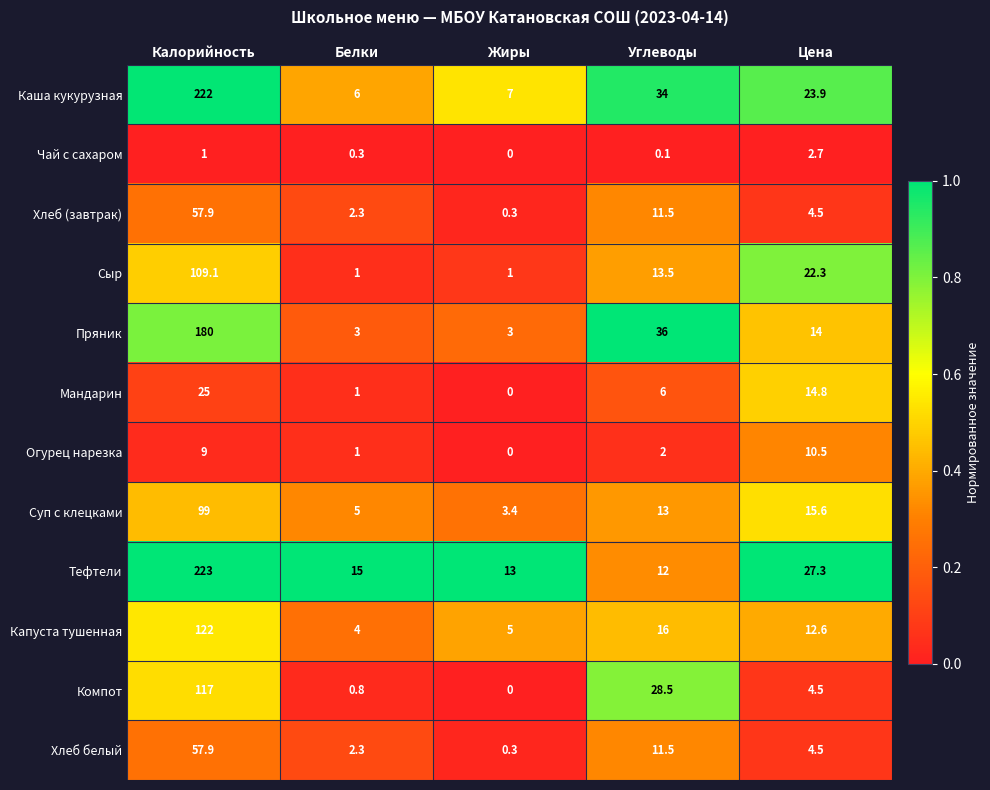

At which label does Мандарин reach its peak?

Калорийность